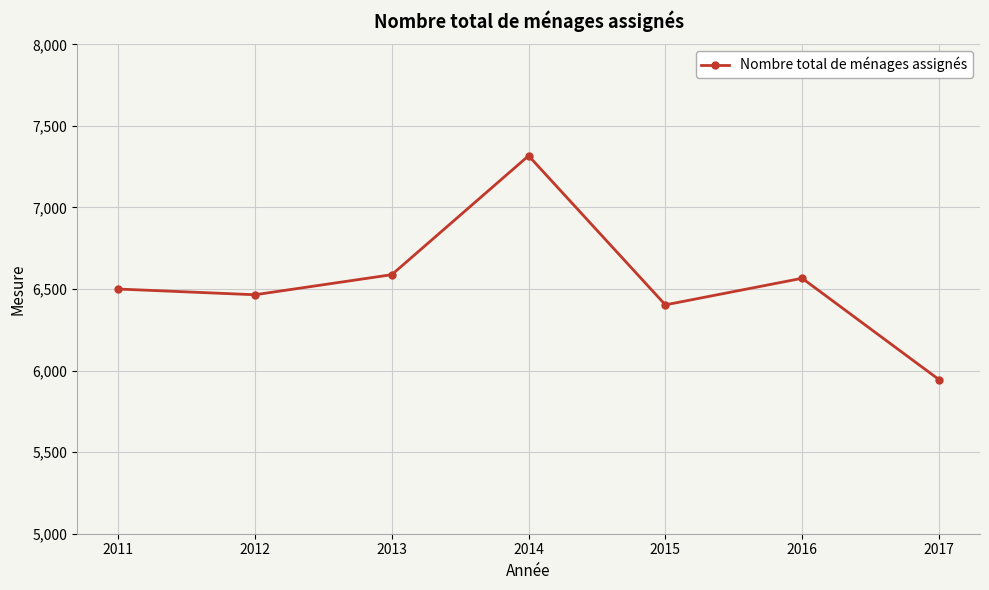

Read the value at 2012, to the nearest 50.

6450